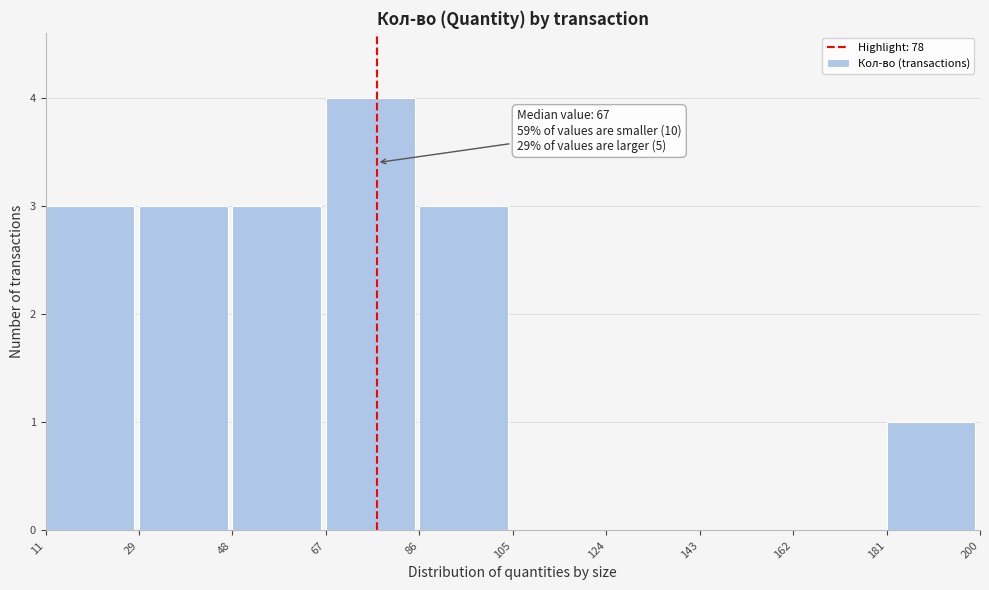

Over which range of the x-axis is the bar tallest?

67 to 86